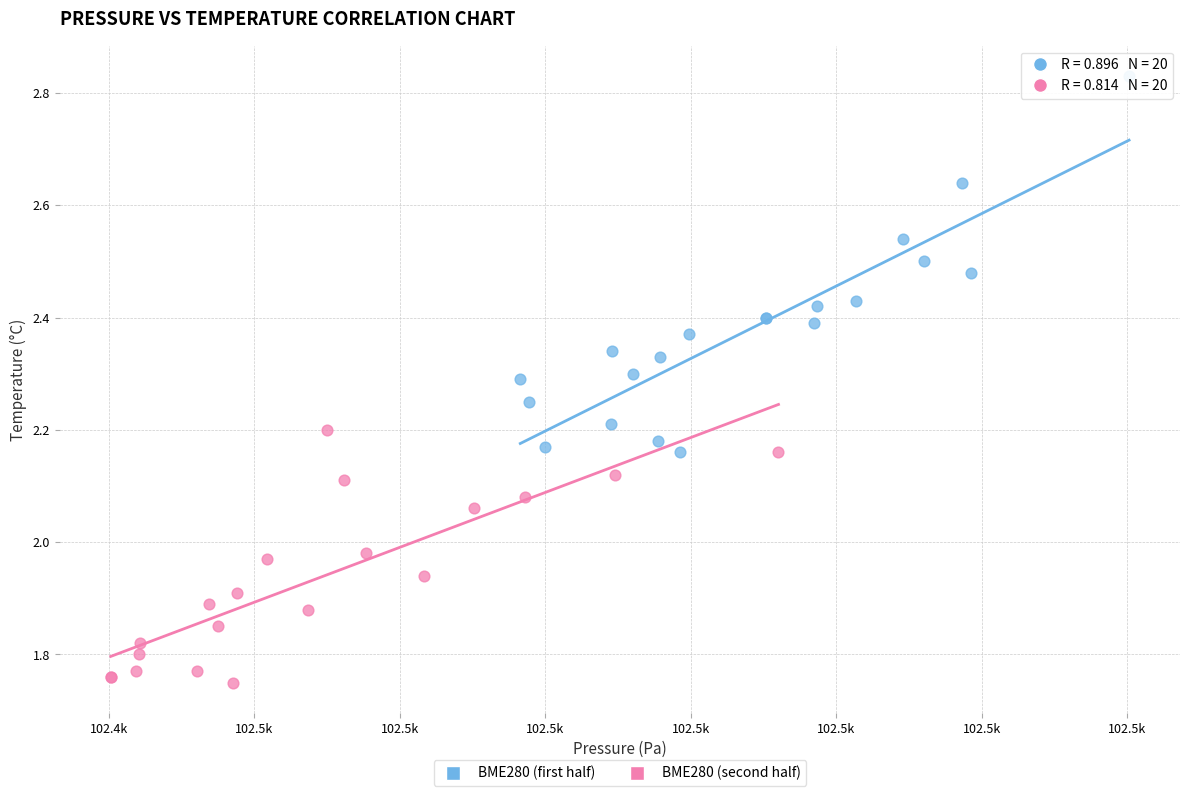

Which series reaches the maximum Y coordinate?

BME280 (first half)